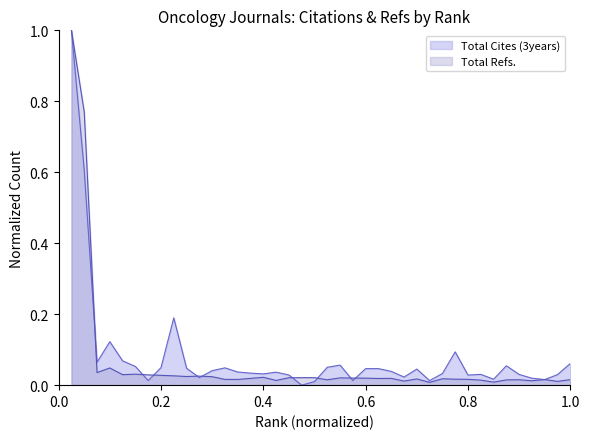

Does the chart display data point markers on the line(s)?

No